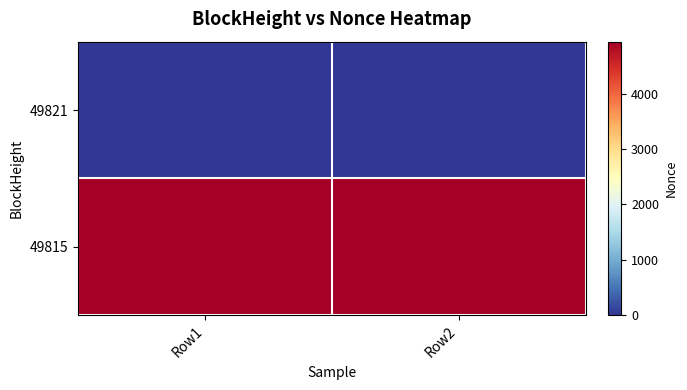

List the series in order of their overall mean, lowest first.

49821, 49815